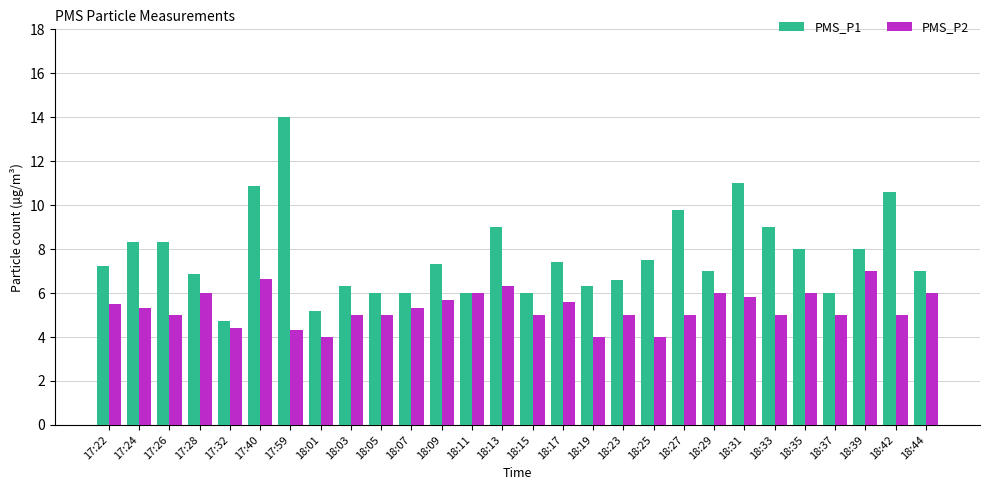

How many bars are there in each group?

2